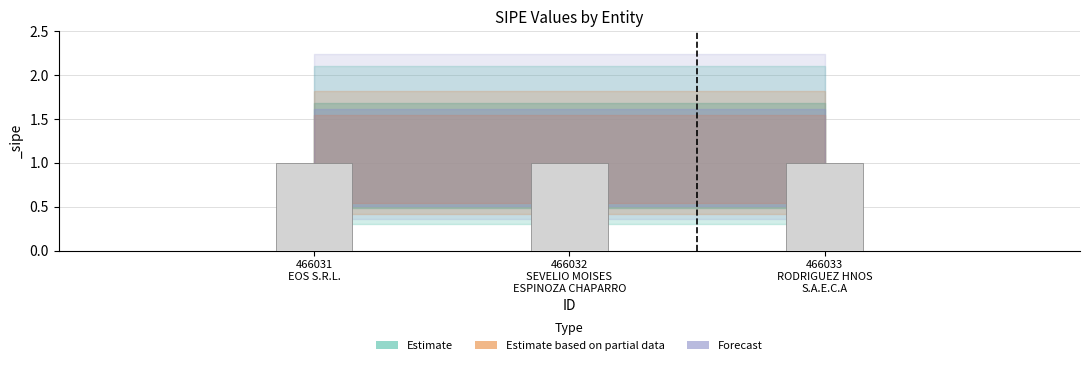

Rank the categories by _sipe_upper value from highest to lowest.

466031
EOS S.R.L., 466032
SEVELIO MOISES
ESPINOZA CHAPARRO, 466033
RODRIGUEZ HNOS
S.A.E.C.A